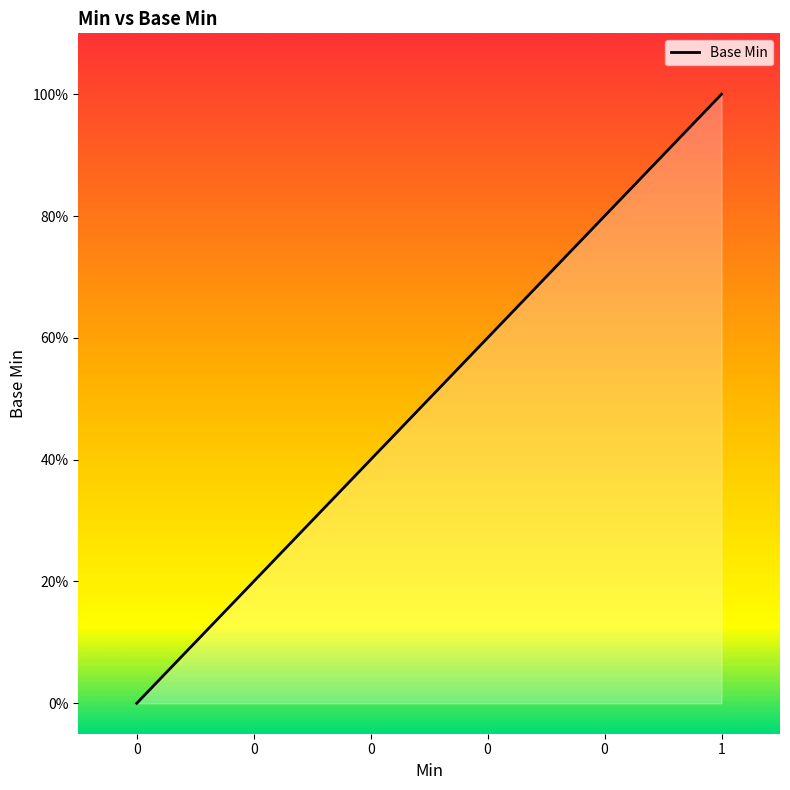

Does the chart have visible grid lines?

No